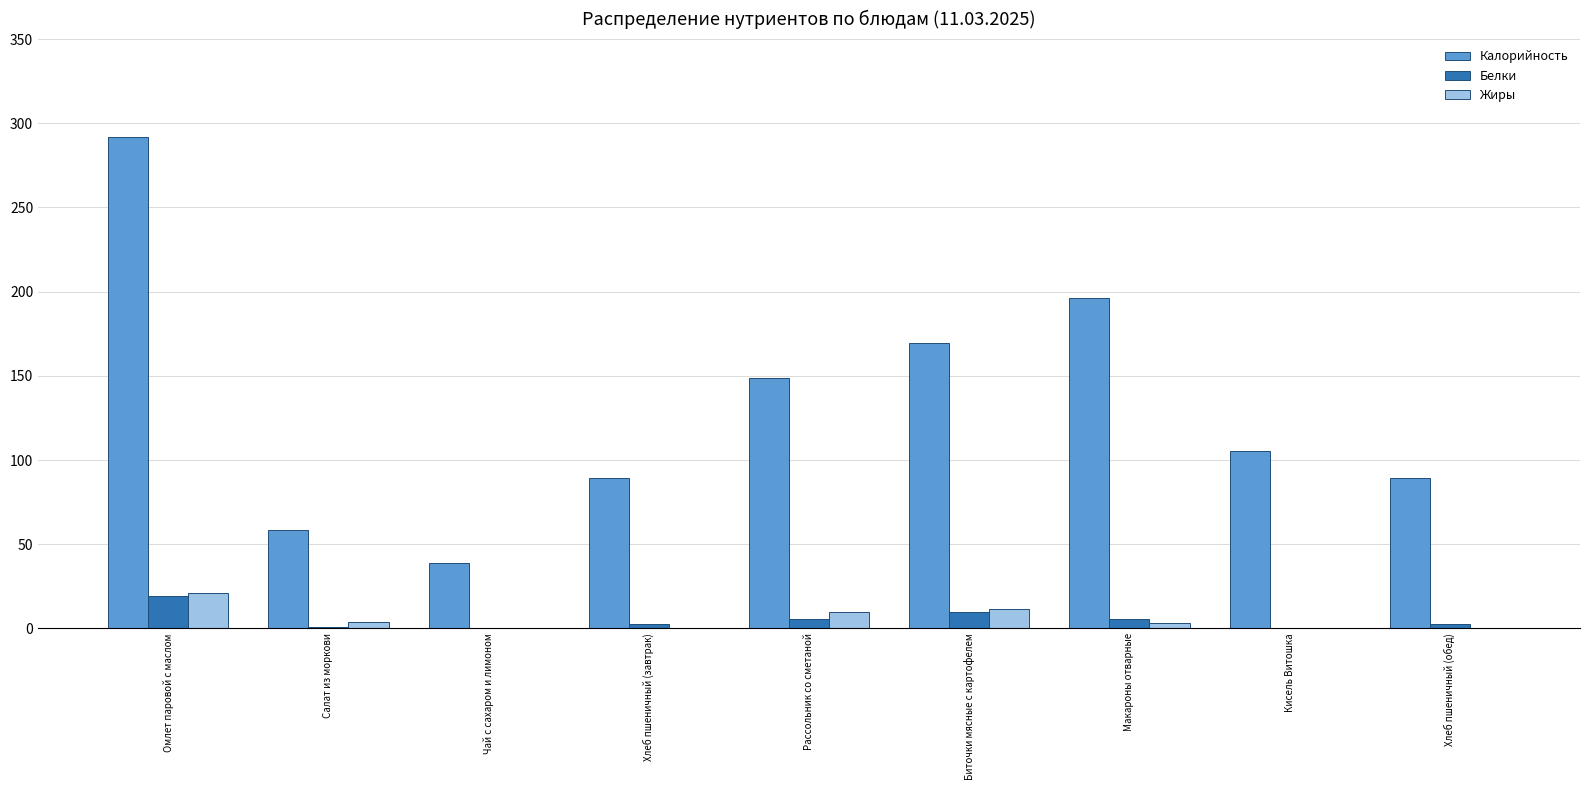

The Калорийность series shows 410.8 at Омлет паровой с маслом. True or false?

False